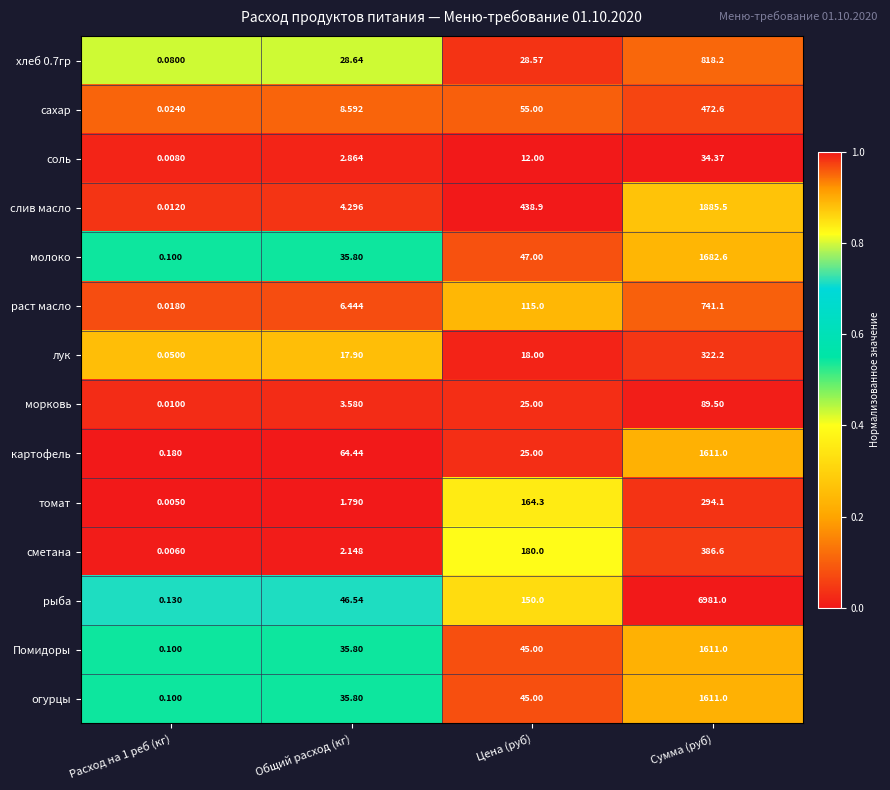

Where is картофель nearest to the value 805?

Общий расход (кг)